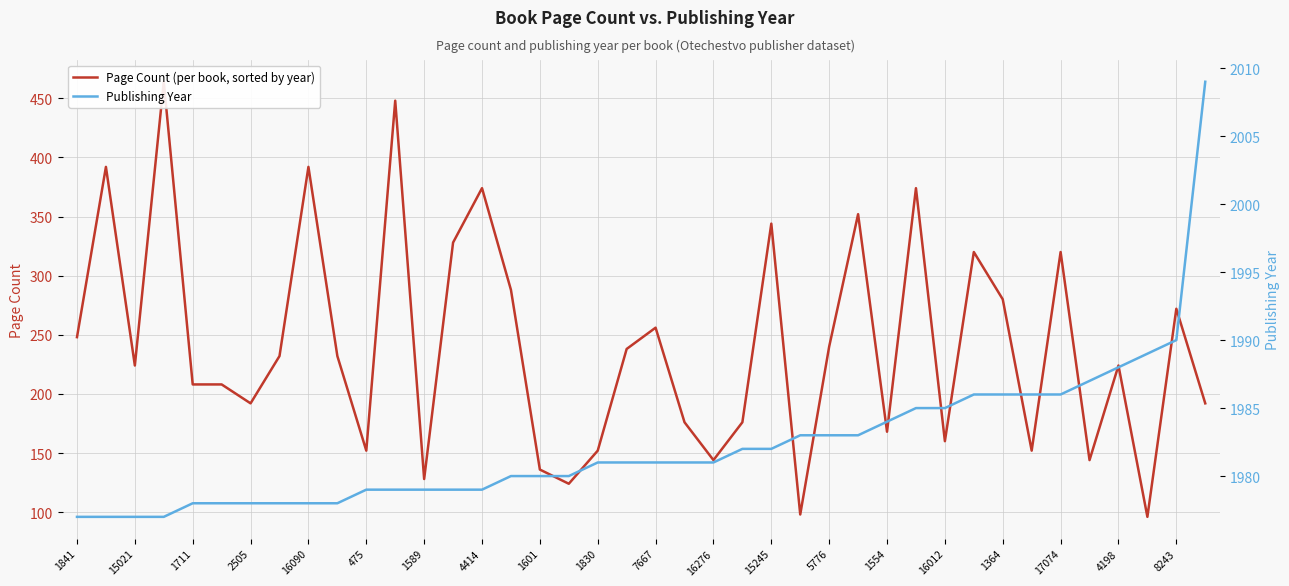

True or false: Publishing Year has more than 1 points higher than both neighbors.

False